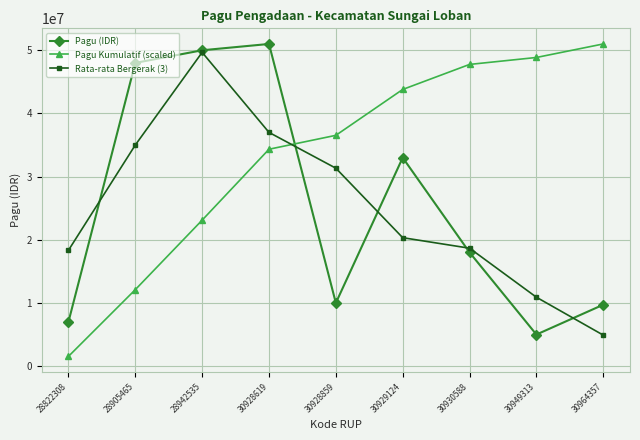

Is it true that Pagu Kumulatif (scaled) equals 33939302.6 at 30949313?

False